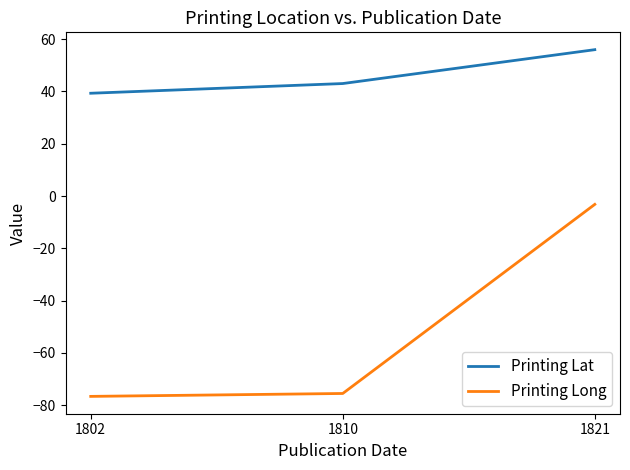

What are all the series names shown in the legend?

Printing Lat, Printing Long